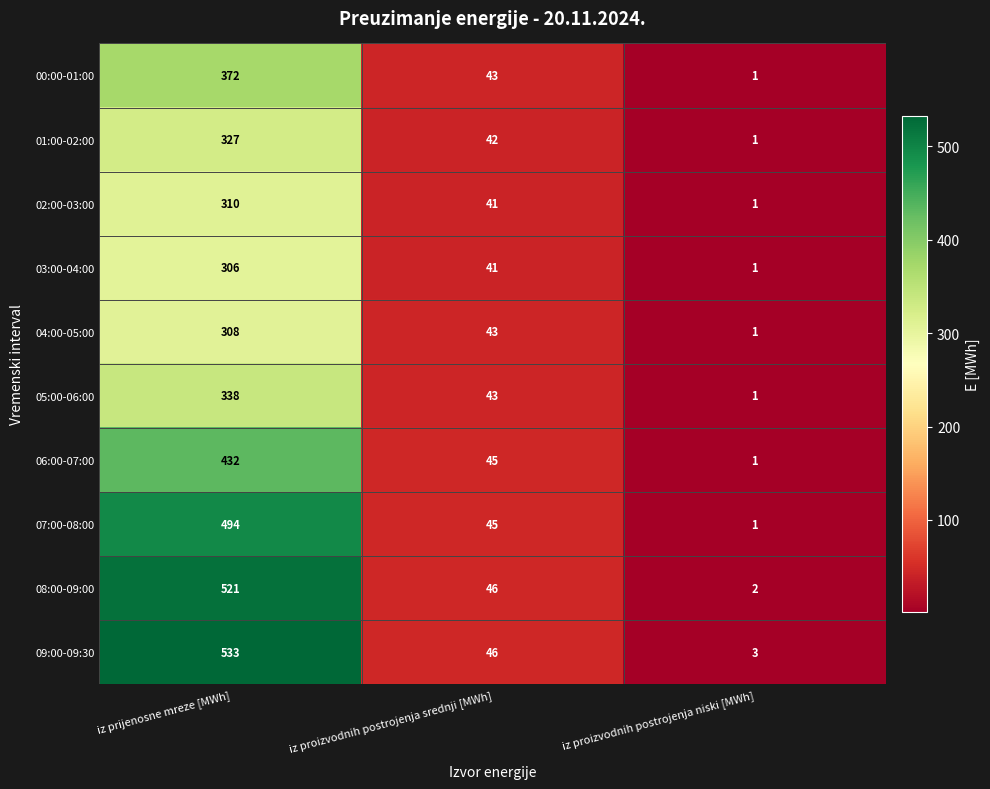

At which category is the sum across all series the highest?

iz prijenosne mreze [MWh]